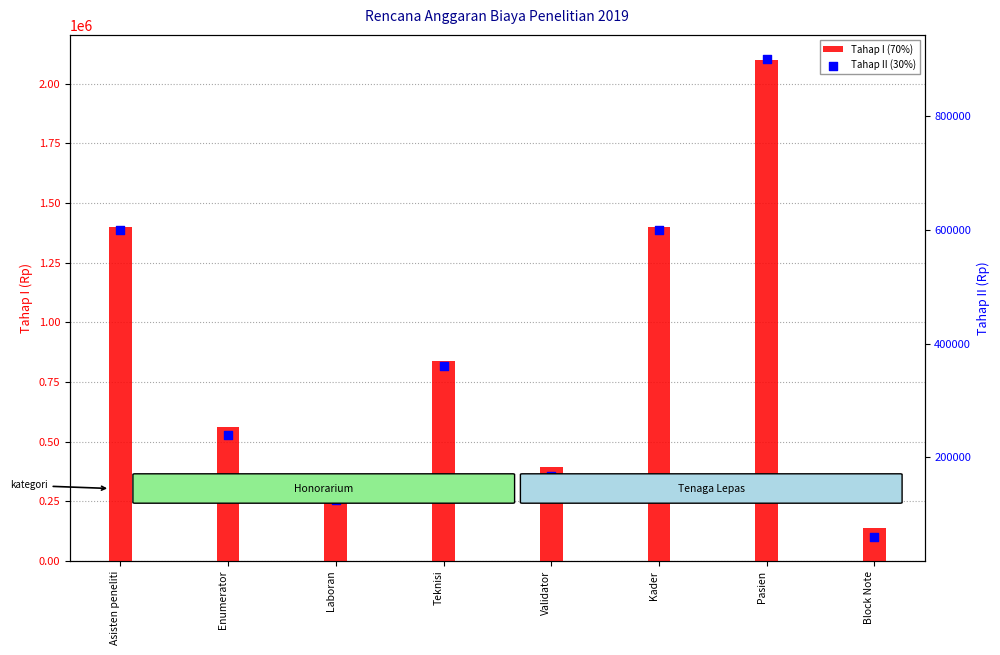

At which category is the sum across all series the highest?

Pasien